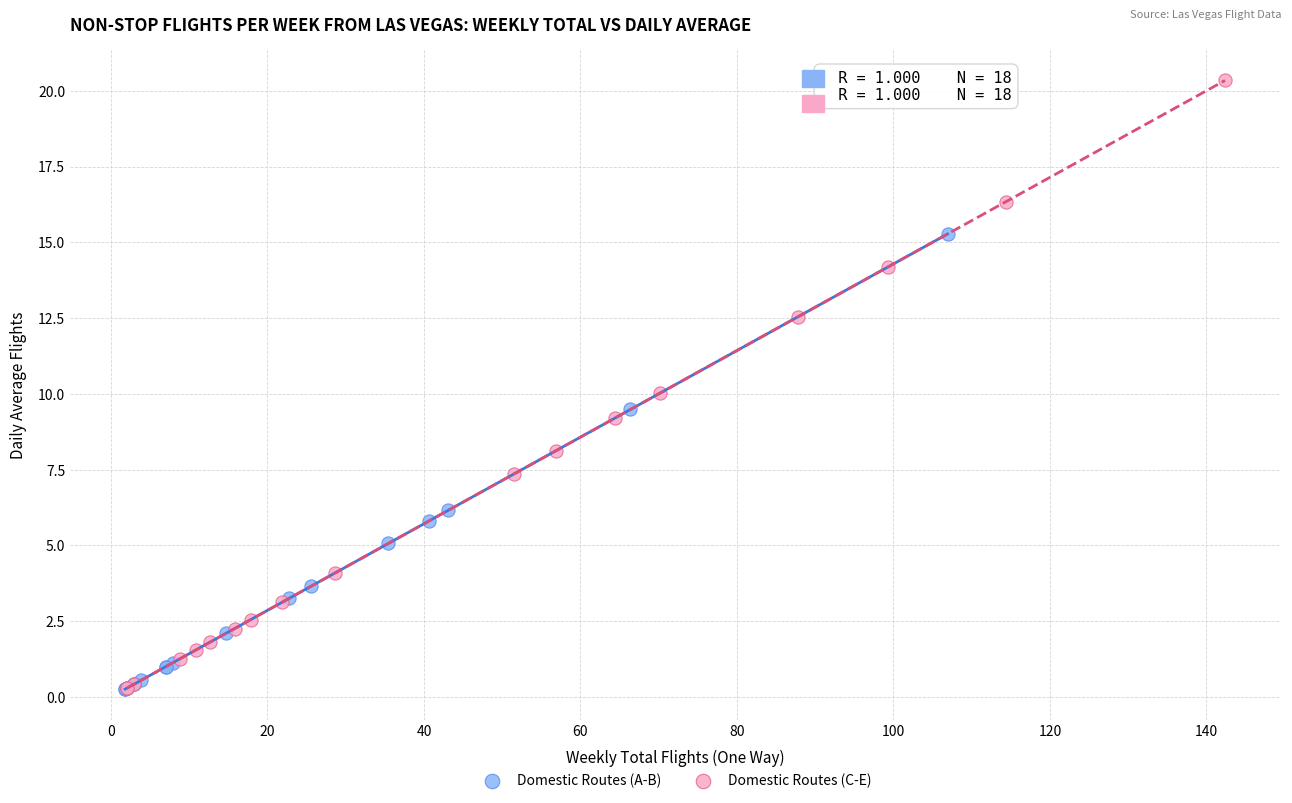

Which series contains the highest Y value?

Domestic Routes (C-E)